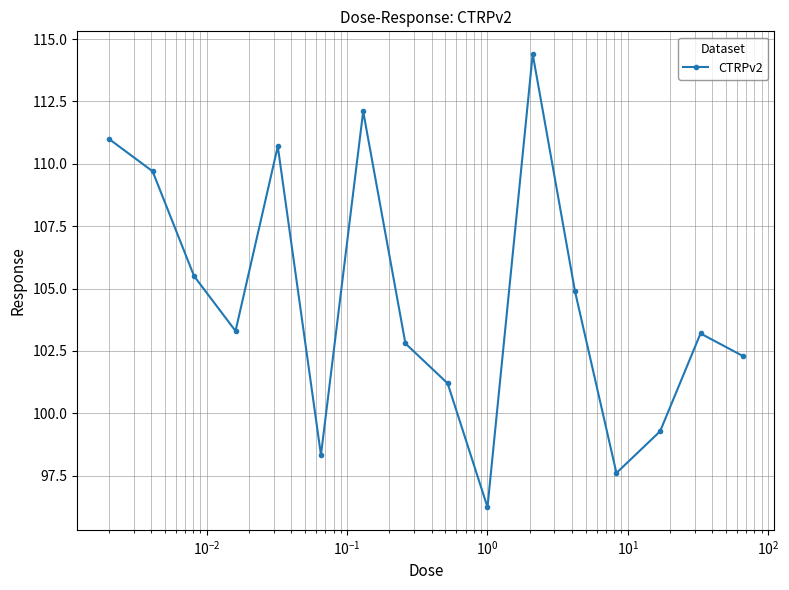

What is the value of the 11th point from the left?

114.4